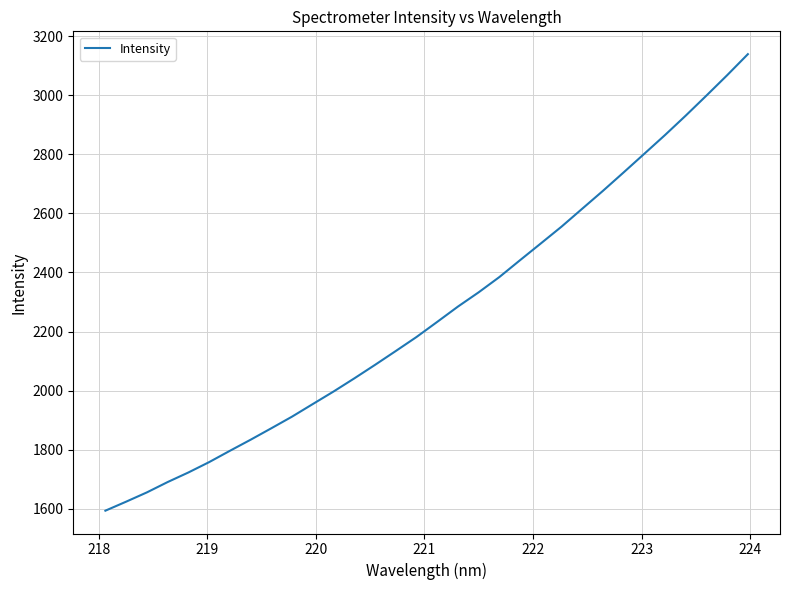

What is the minimum value shown in the chart?

1593.6